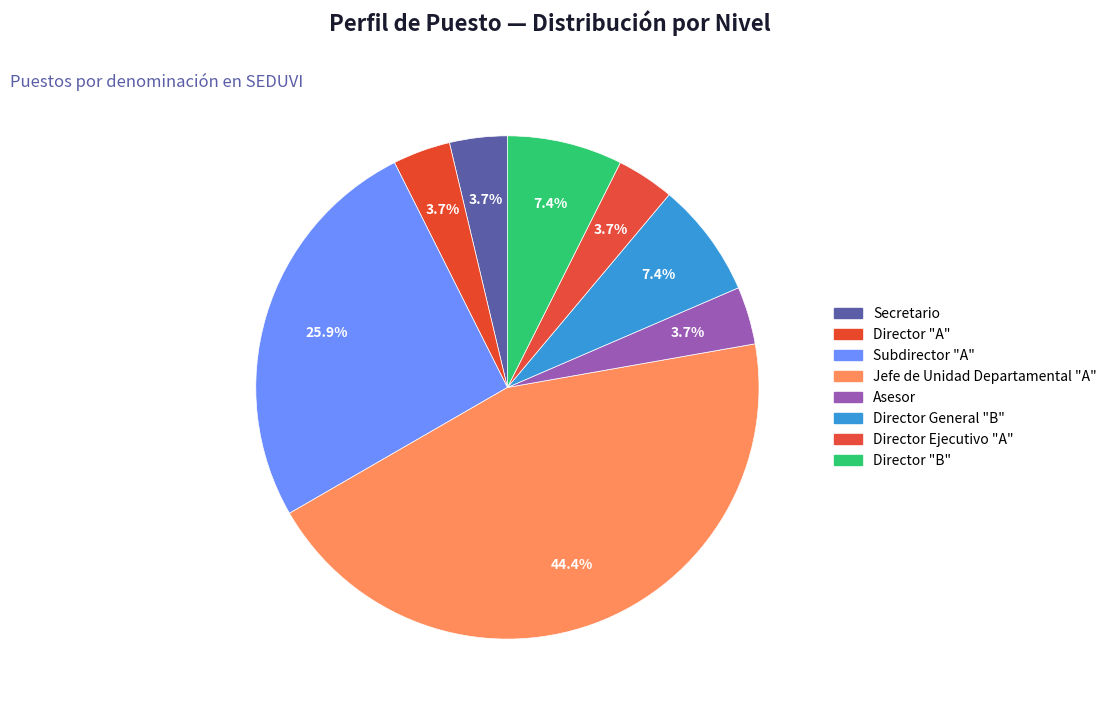

Count the number of slices in the pie.

8